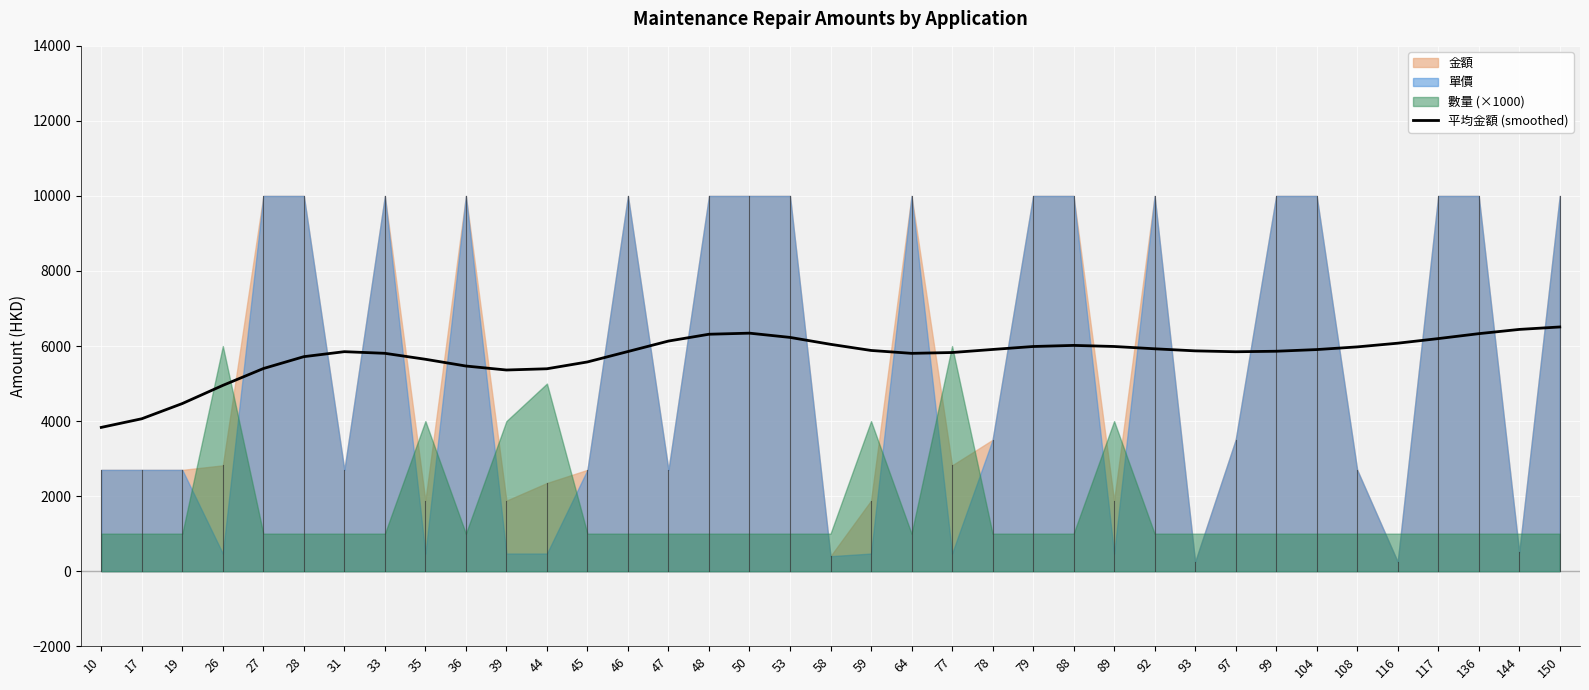

The chart shows a value of 8880.4 at 93. True or false?

False